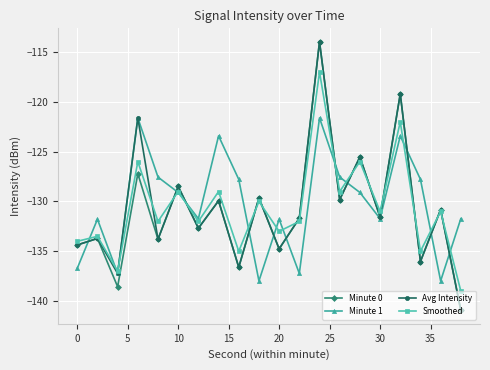

How many interior local peaks does the Avg Intensity series have?

9